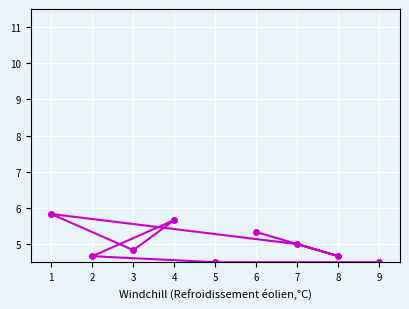

Rank the categories by value from lowest to highest.

5, 9, 8, 2, 3, 7, 6, 4, 1